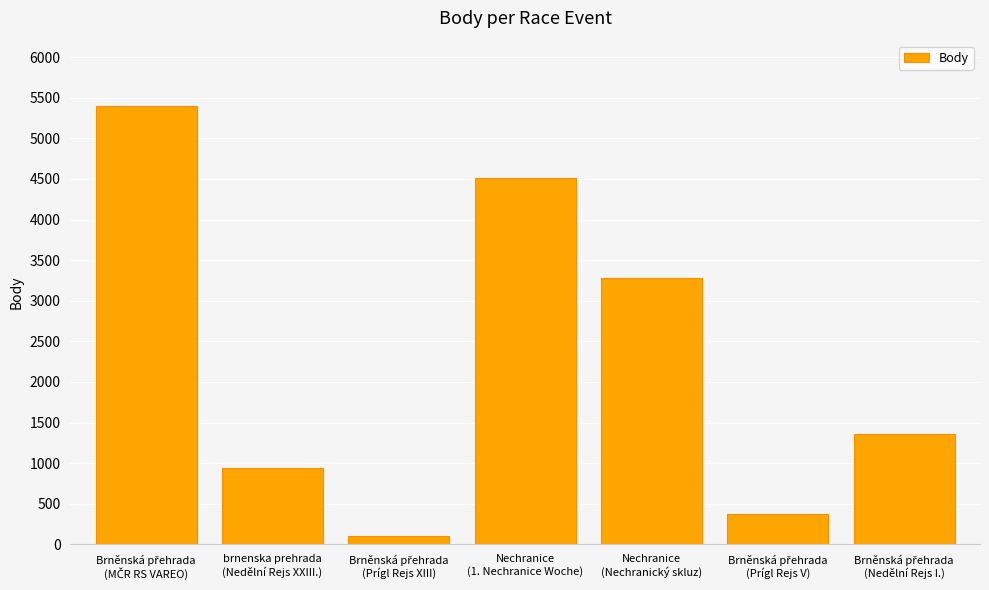

Reading left to right, what are all the values shown in this chart?

5393	936	101	4515	3283	370	1360